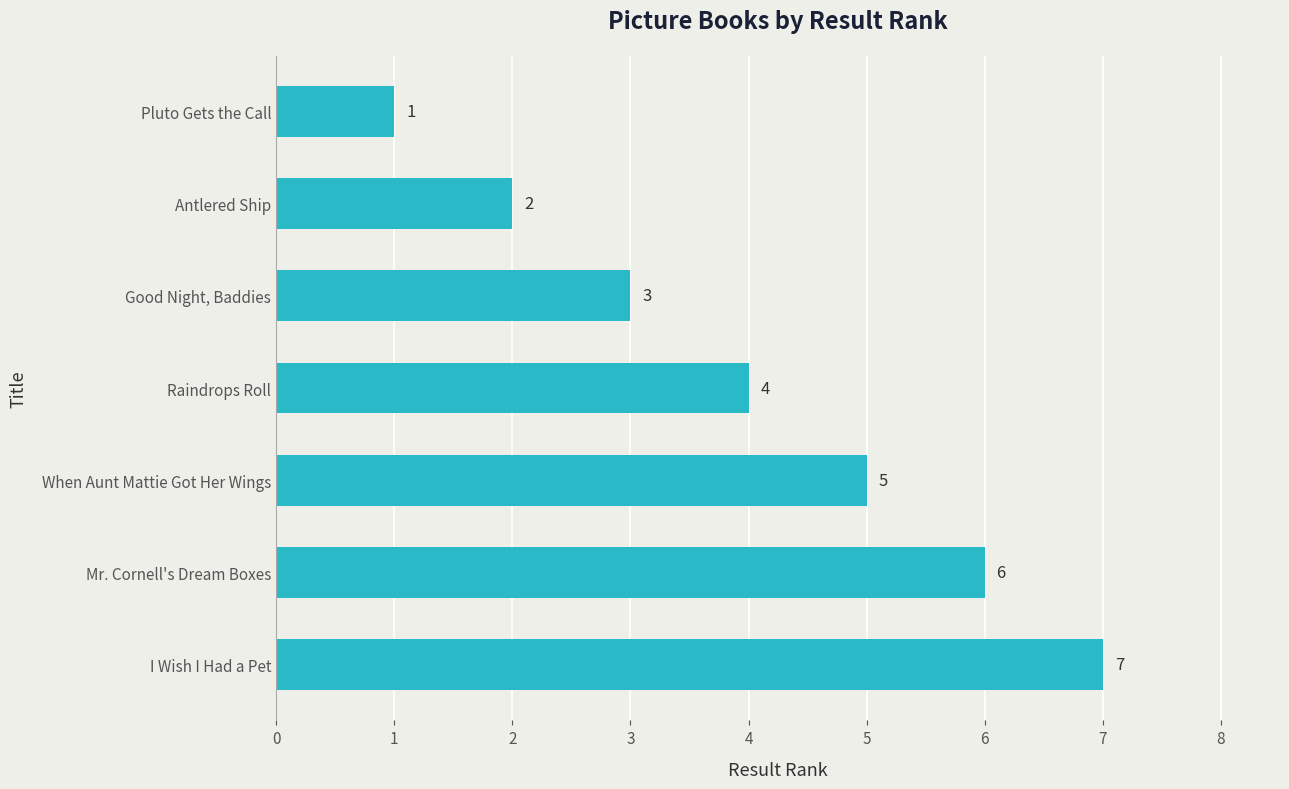

The chart shows a value of 2 at Antlered Ship. True or false?

True